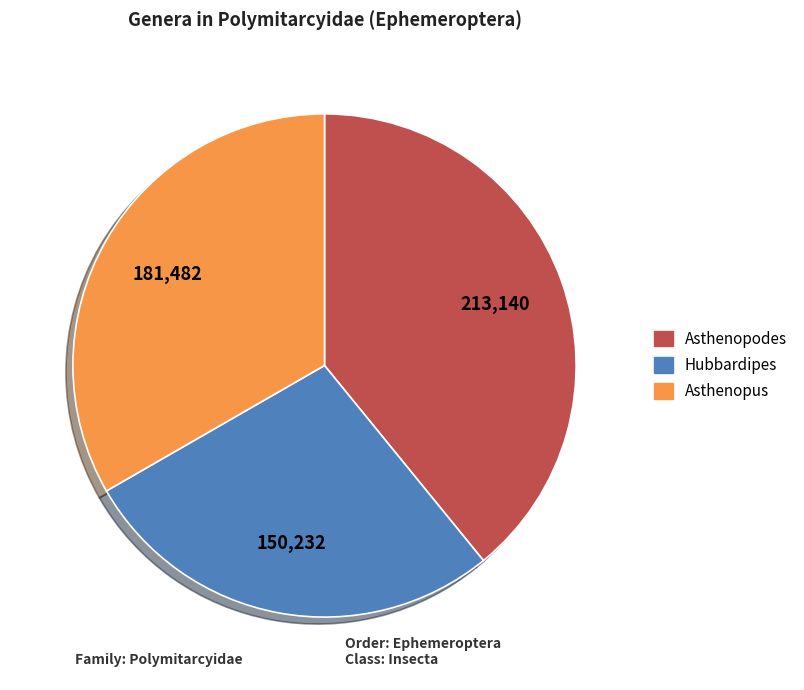

Combined, do Asthenopodes and Asthenopus account for over 50%?

Yes